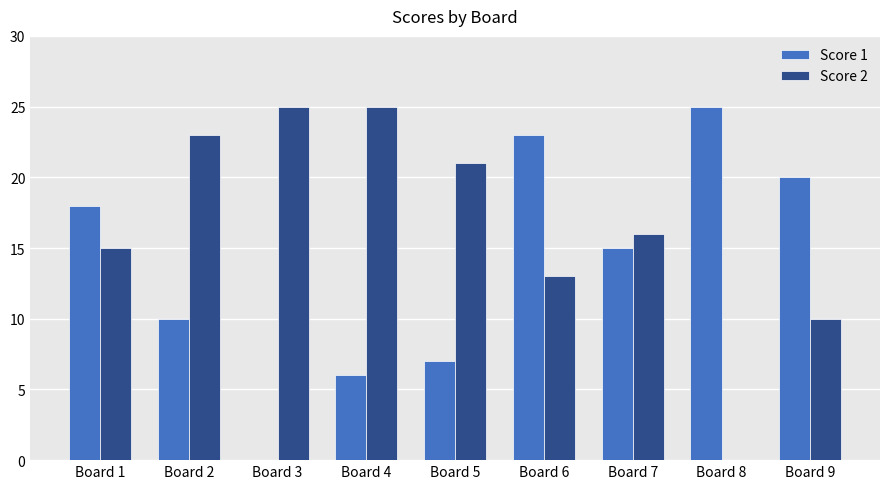

At which label is Score 1 closest to 12?

Board 2